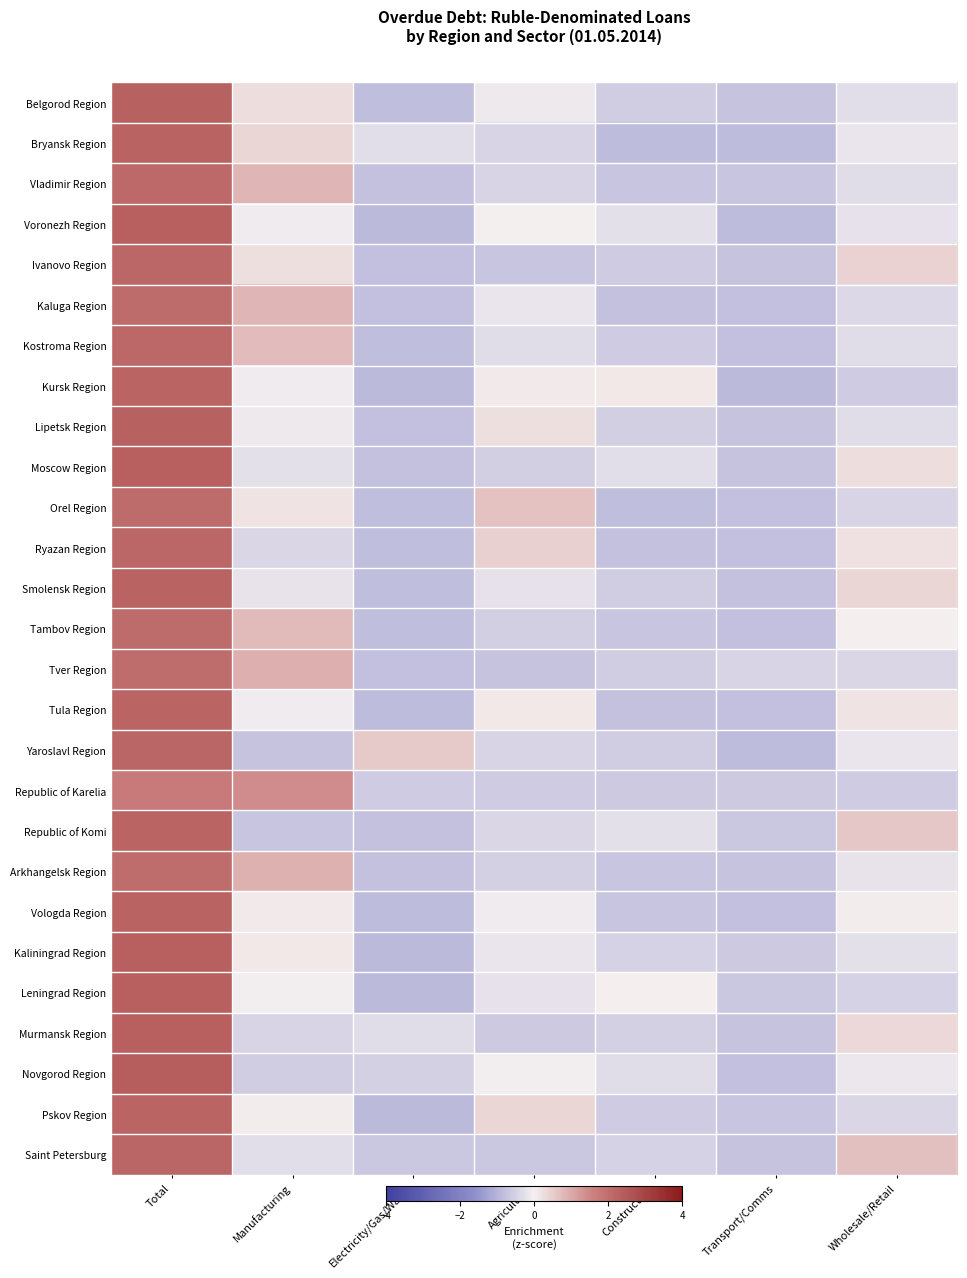

What is the greatest value displayed?

2.4